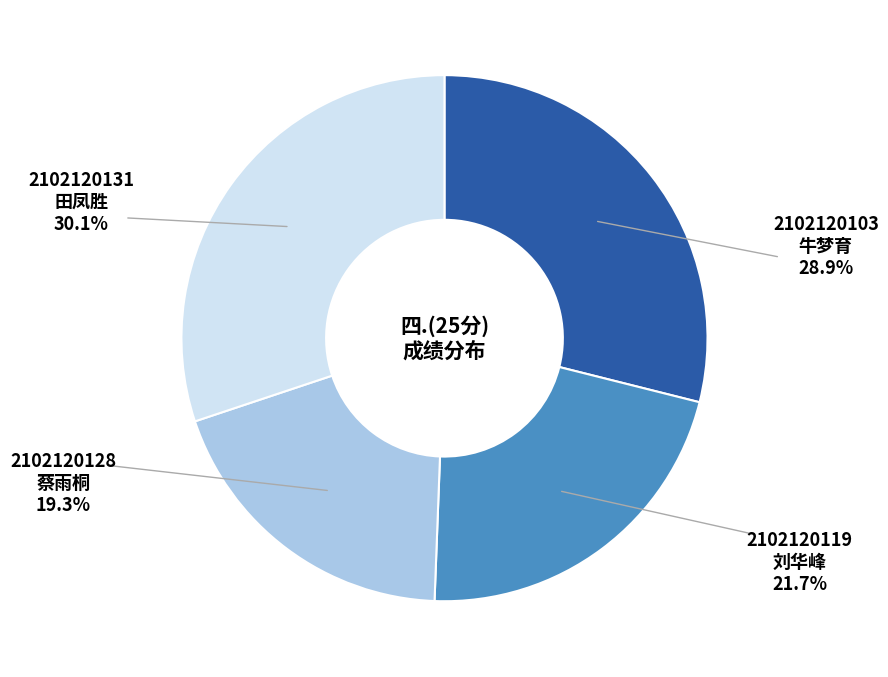

What is the smallest slice in the pie chart?

2102120128 蔡雨桐